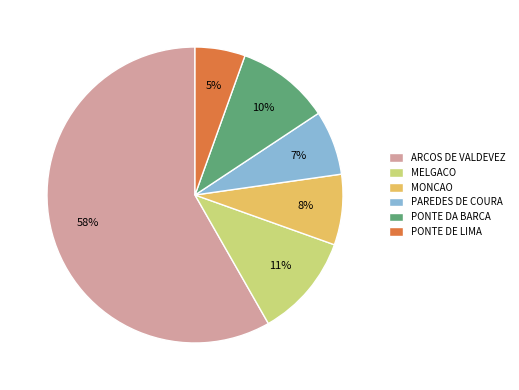

Count the number of slices in the pie.

6